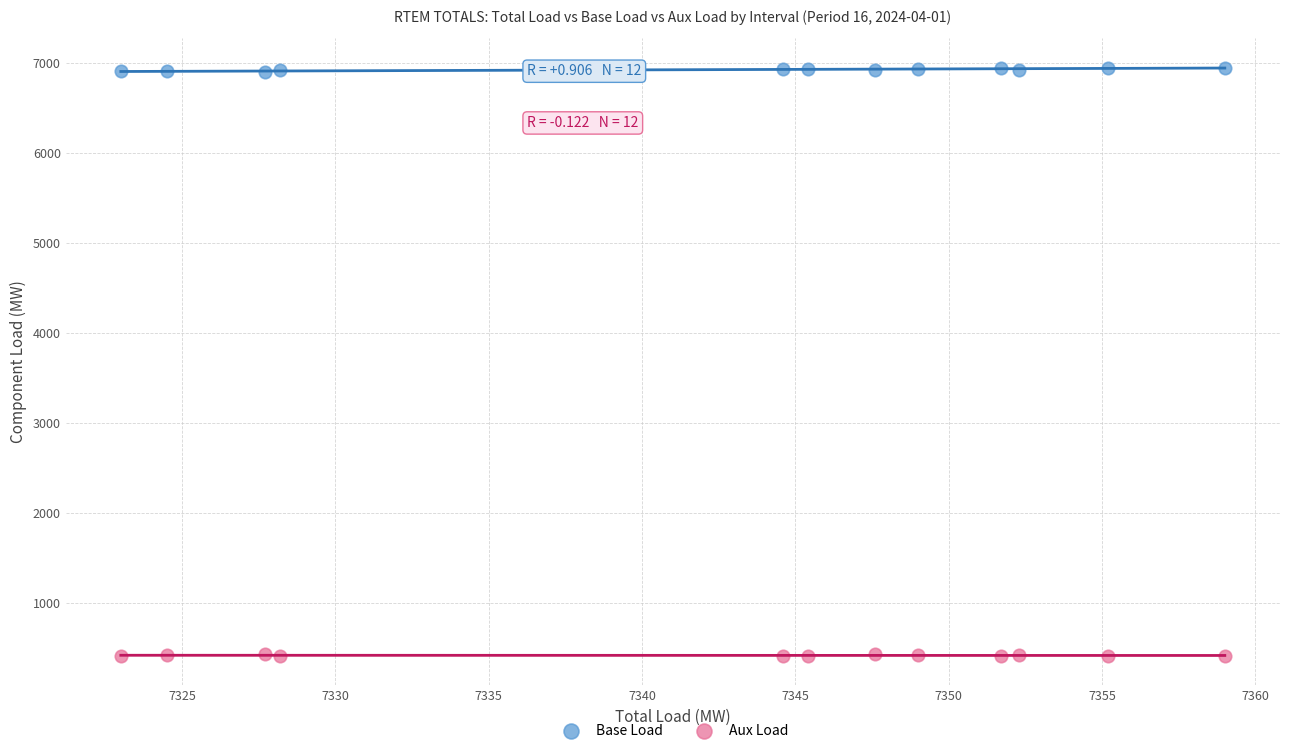

Which series reaches the maximum Y coordinate?

Base Load